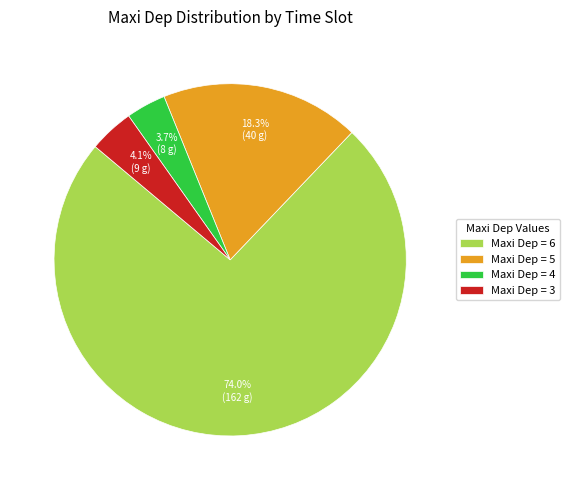

What percentage do Maxi Dep = 5 and Maxi Dep = 6 together represent?

92.2%